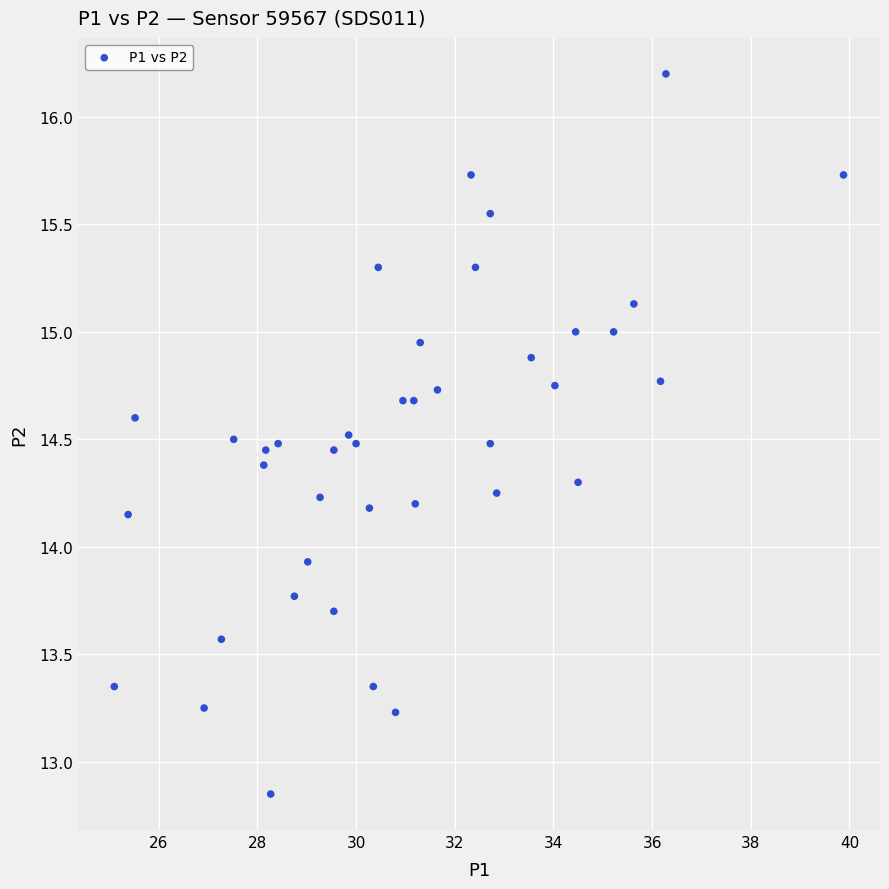

What Y value in the scatter plot is closest to 14?

13.9